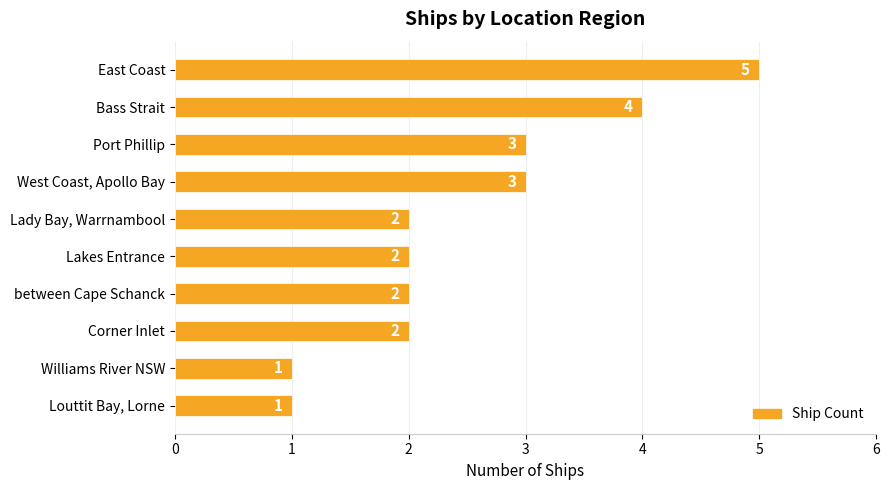

What is the difference between the maximum and second lowest values?

4